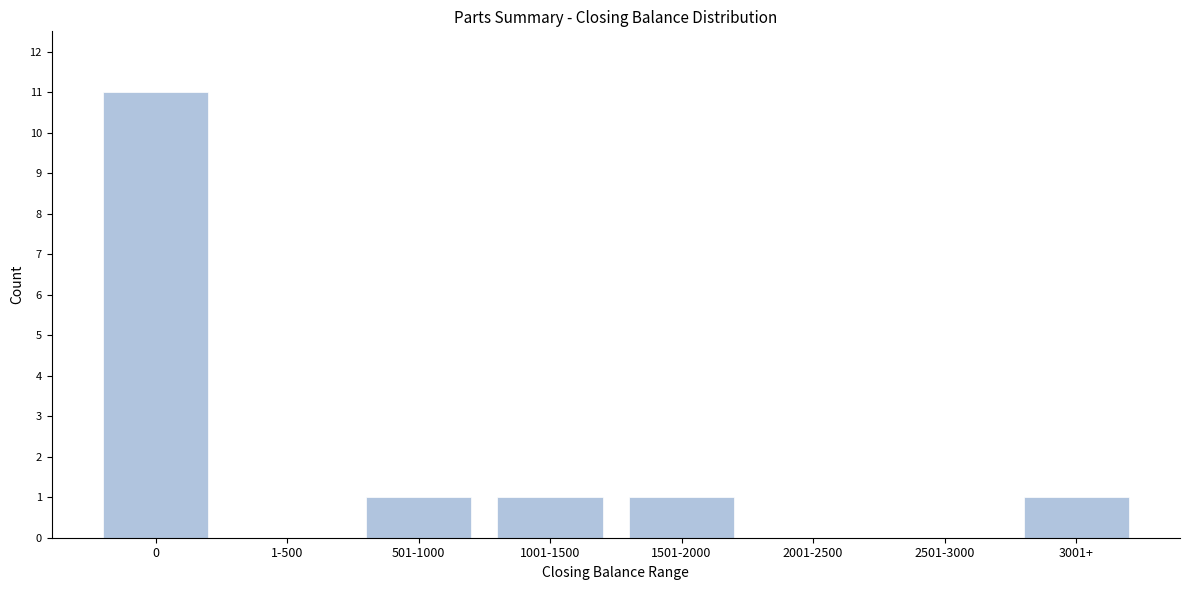

Reading left to right, list all the values displayed in this chart.

0=11	1-500=0	501-1000=1	1001-1500=1	1501-2000=1	2001-2500=0	2501-3000=0	3001+=1